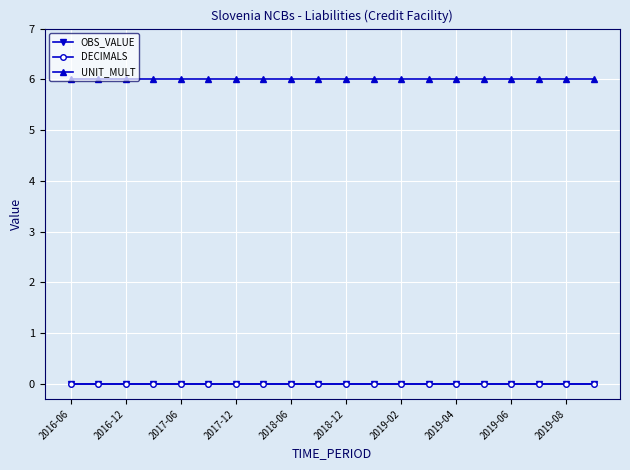

How many categories are shown in the chart?

20